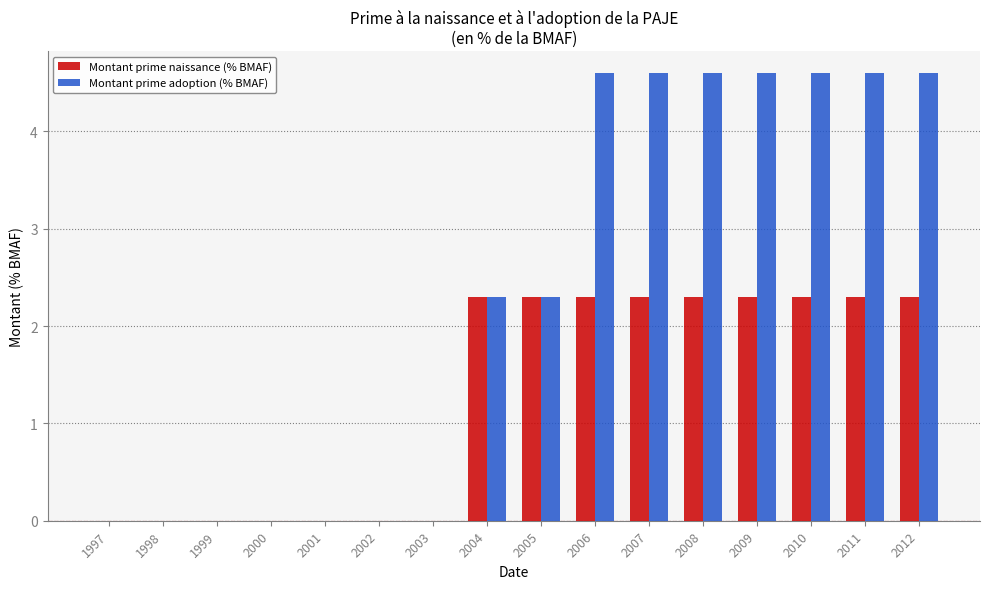

Reading right to left, extract all data points from this chart.

Montant prime naissance (% BMAF): 2.3	2.3	2.3	2.3	2.3	2.3	2.3	2.3	2.3	0.0	0.0	0.0	0.0	0.0	0.0	0.0
Montant prime adoption (% BMAF): 4.6	4.6	4.6	4.6	4.6	4.6	4.6	2.3	2.3	0.0	0.0	0.0	0.0	0.0	0.0	0.0